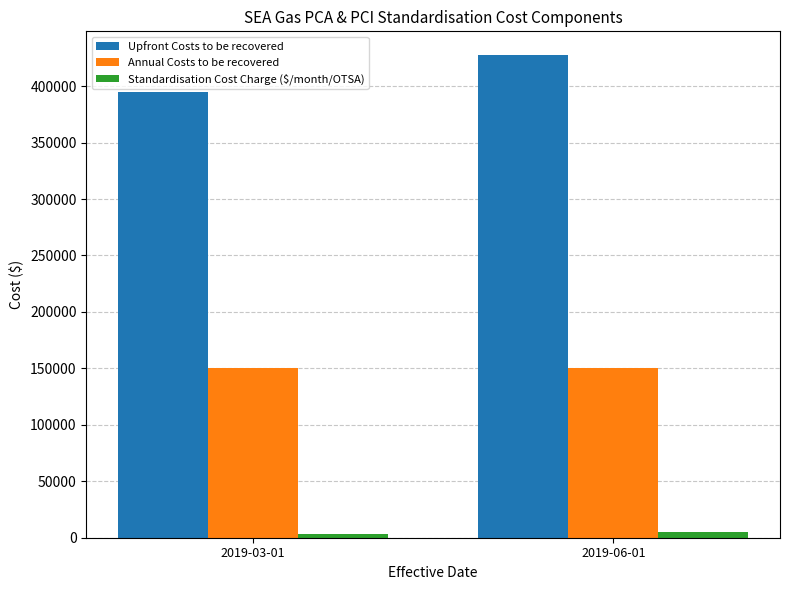

What are all the series names shown in the legend?

Upfront Costs to be recovered, Annual Costs to be recovered, Standardisation Cost Charge ($/month/OTSA)